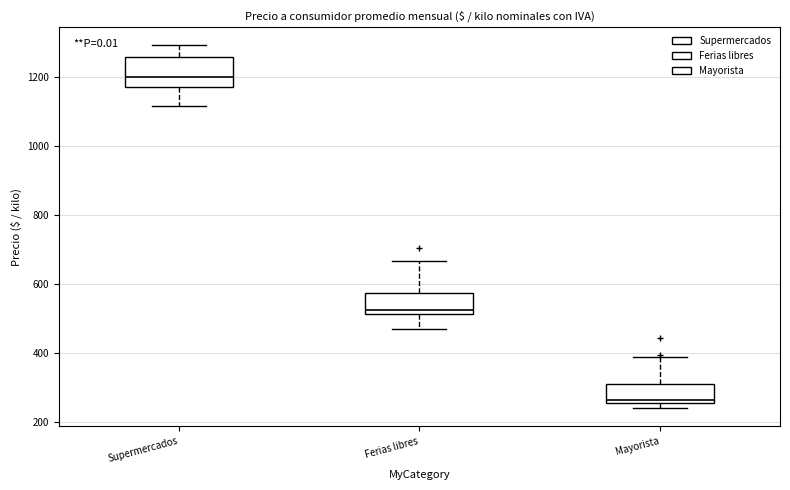

Which box is the tallest, from its lower edge to its upper edge?

Supermercados